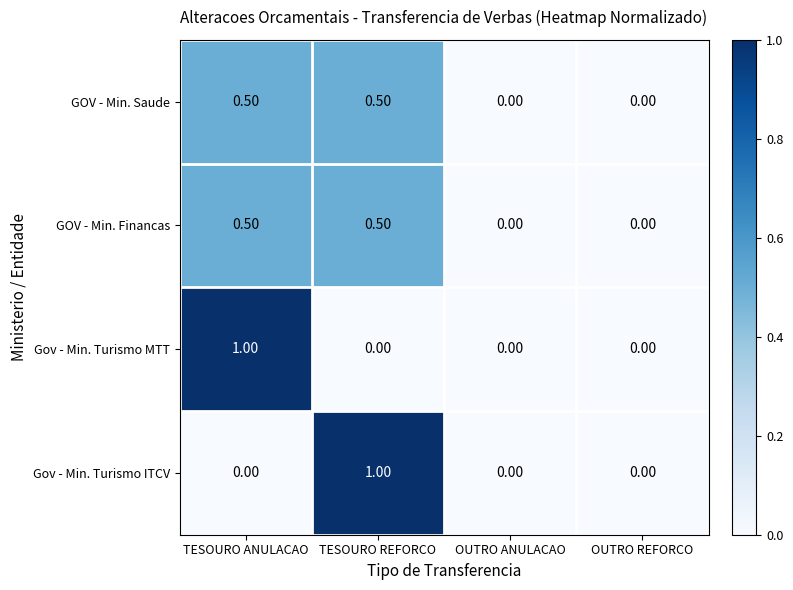

How many categories are shown in the chart?

4